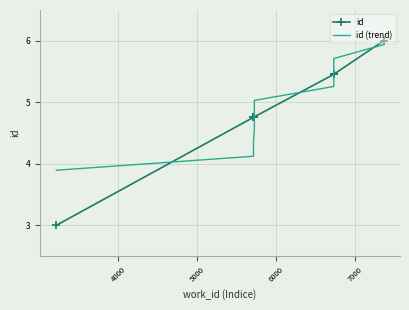

What is the lowest value of the id (trend) series?

3.9